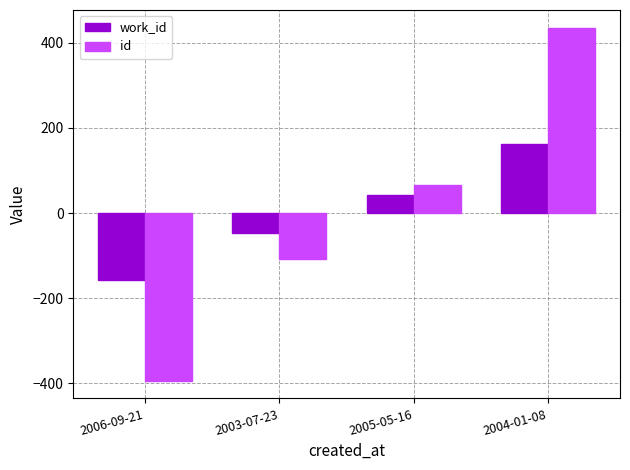

At 2004-01-08, list the series in order from smallest to largest.

work_id, id